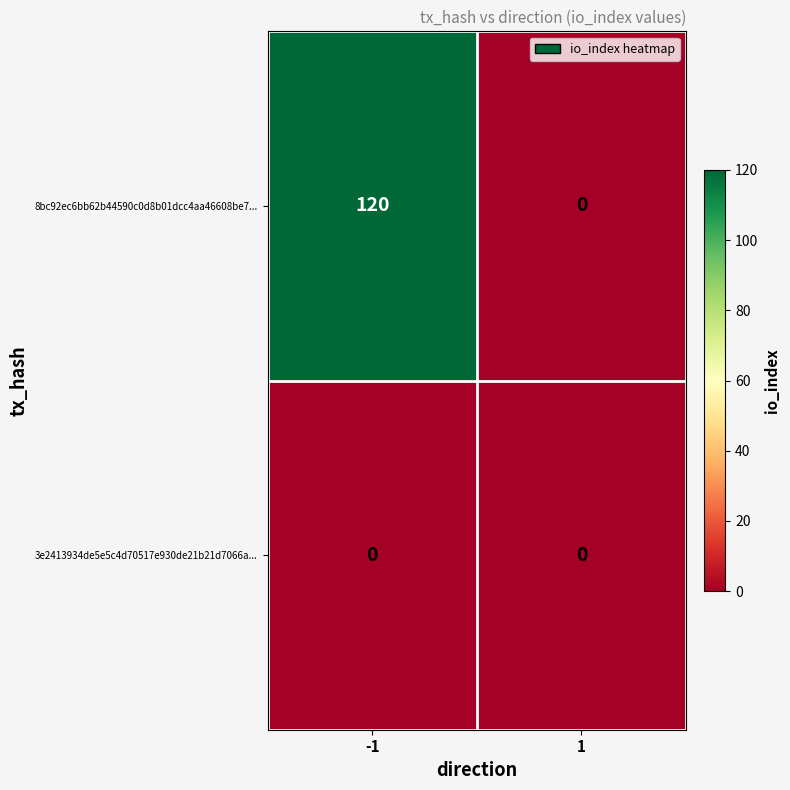

Reading right to left, transcribe all the data shown in this chart.

8bc92ec6bb62b44590c0d8b01dcc4aa46608be7...: 0	120
3e2413934de5e5c4d70517e930de21b21d7066a...: 0	0